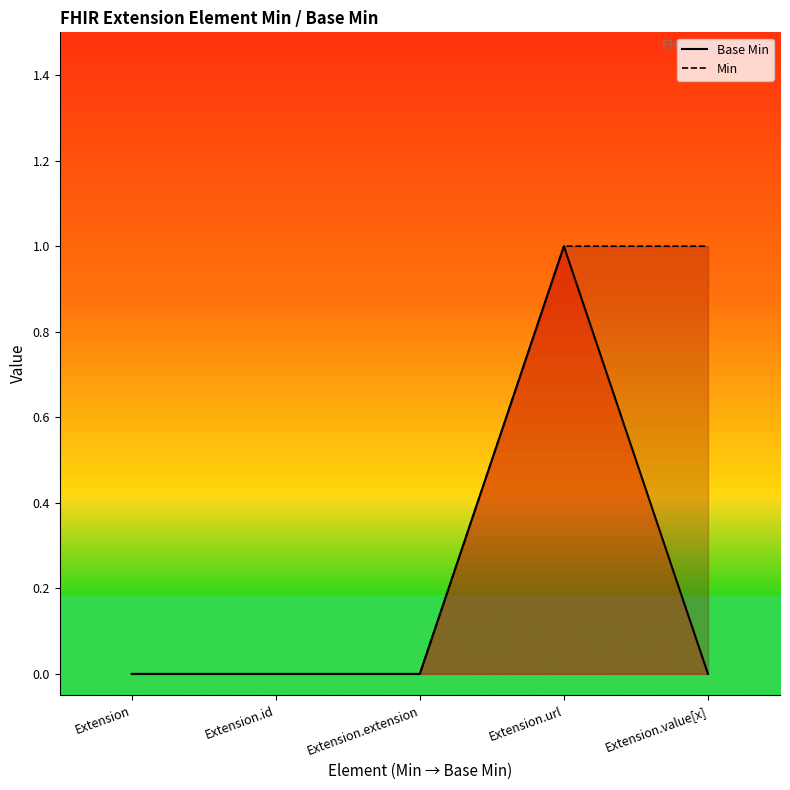

True or false: Base Min and Min cross at least once.

False